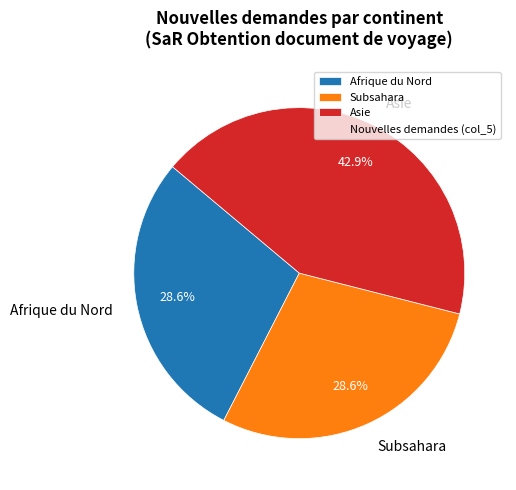

Which slice is the largest?

Asie